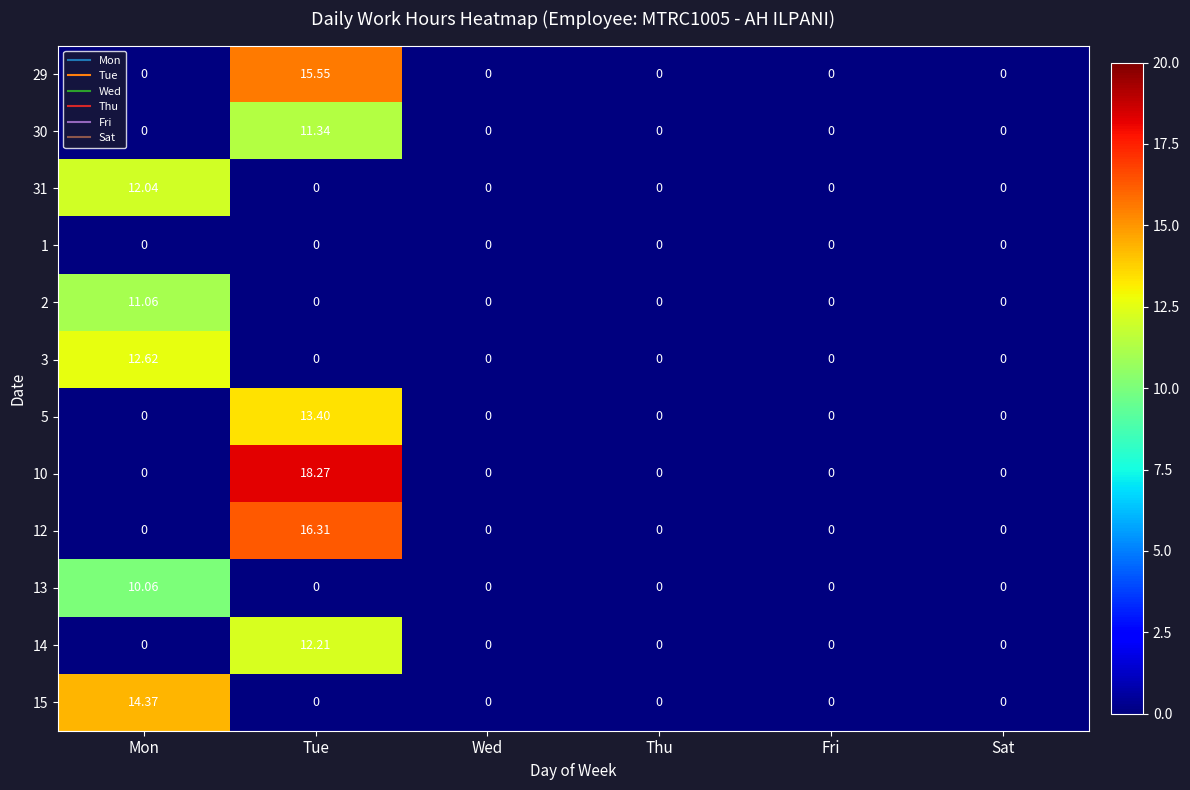

Which category has the highest value in the 29 series?

Tue